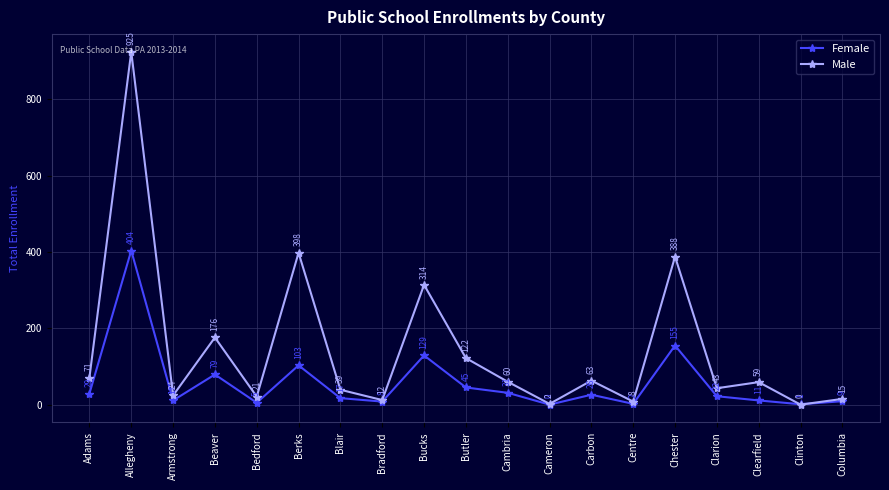

The value of Male at Bradford is 12. True or false?

True